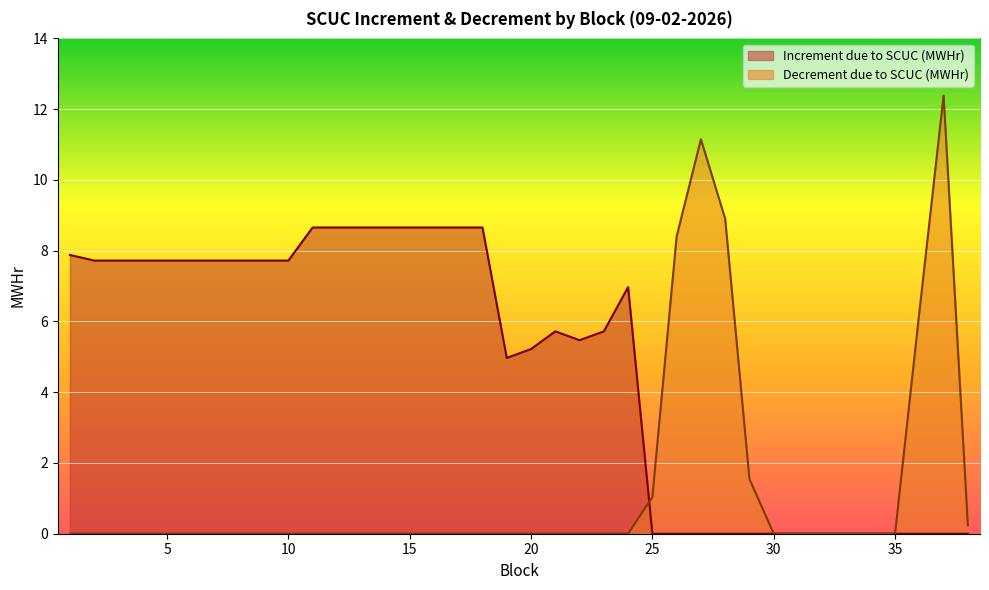

Where is the first local minimum for Increment due to SCUC (MWHr)?

19